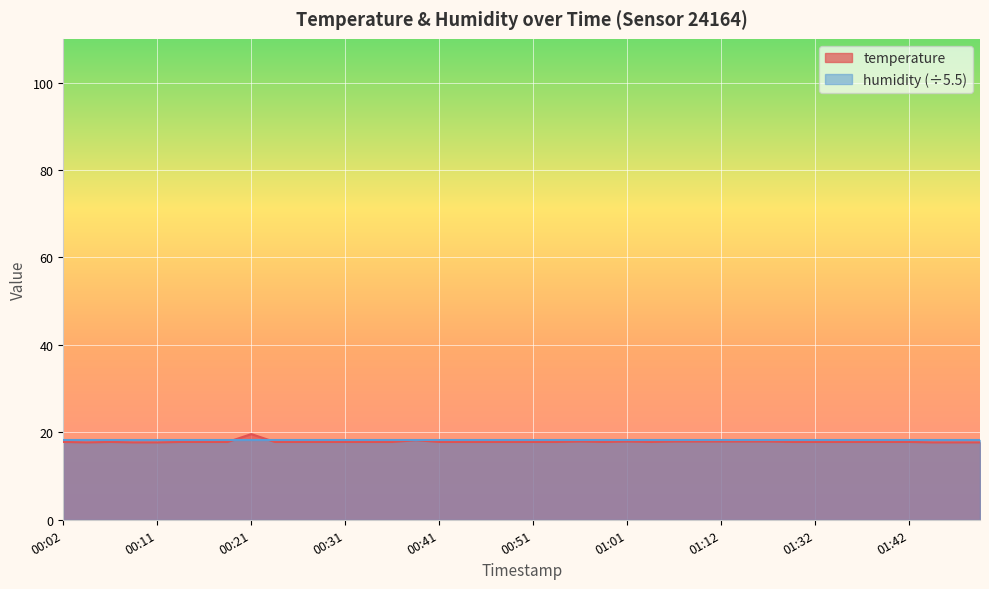

Count the number of data series in this chart.

2